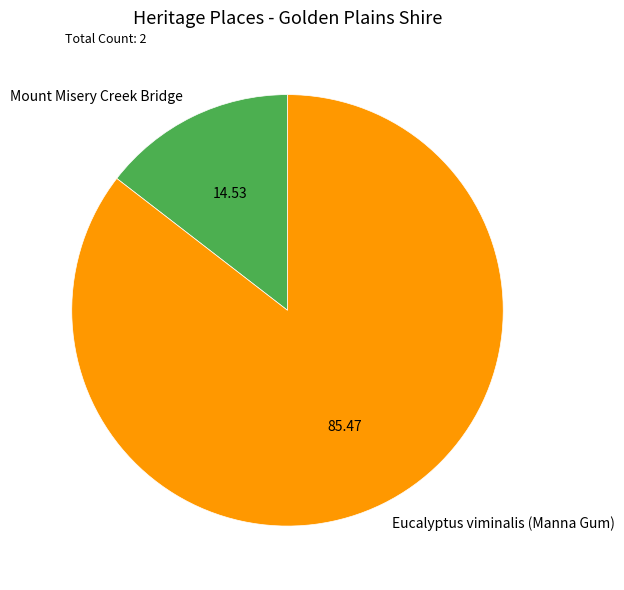

Is there a majority slice in this chart?

Yes